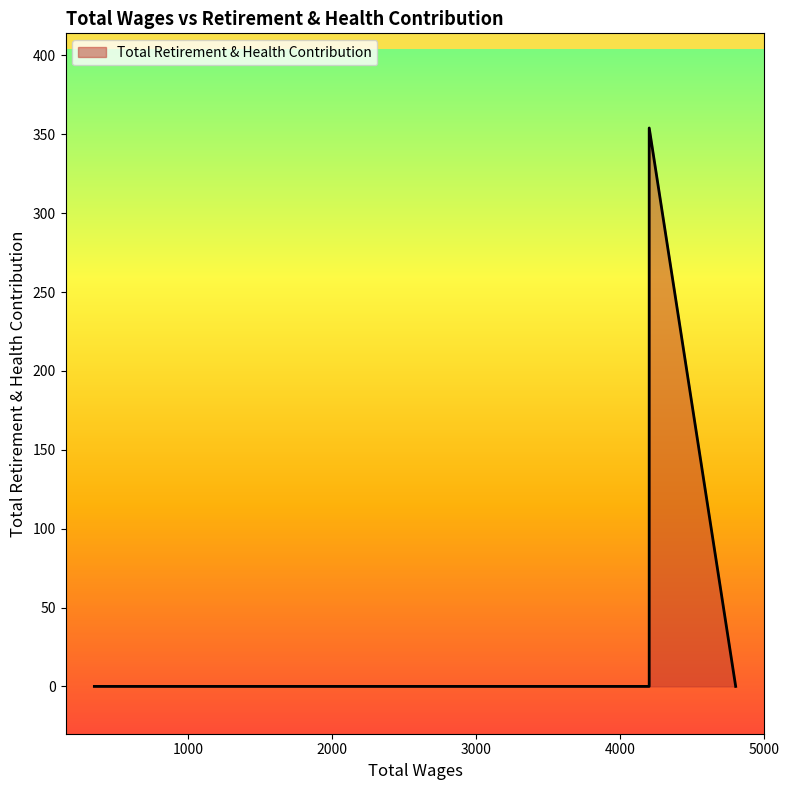

True or false: the data has more than 1 interior local peaks.

False